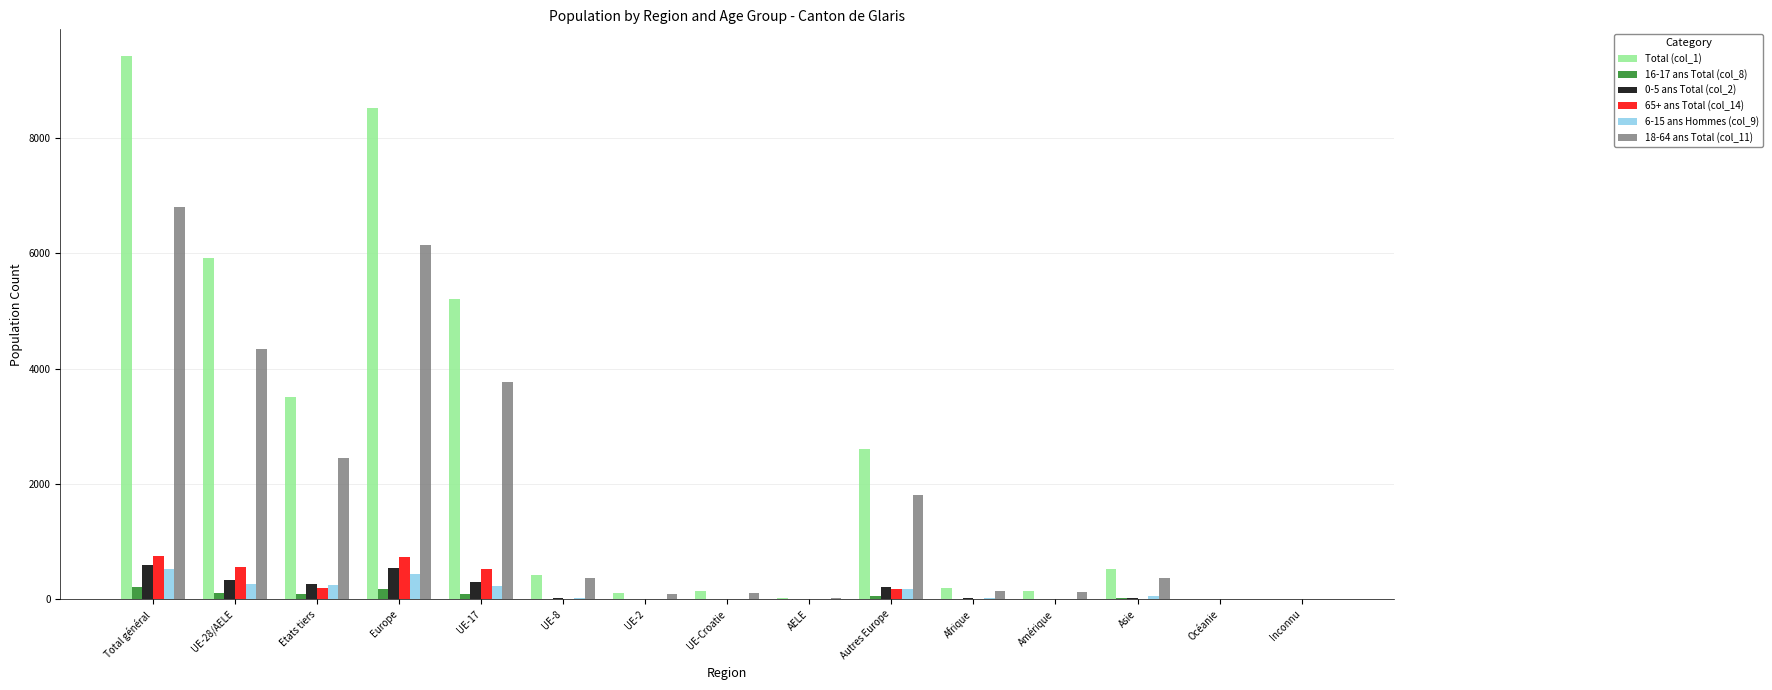

What is the greatest value displayed?

9417